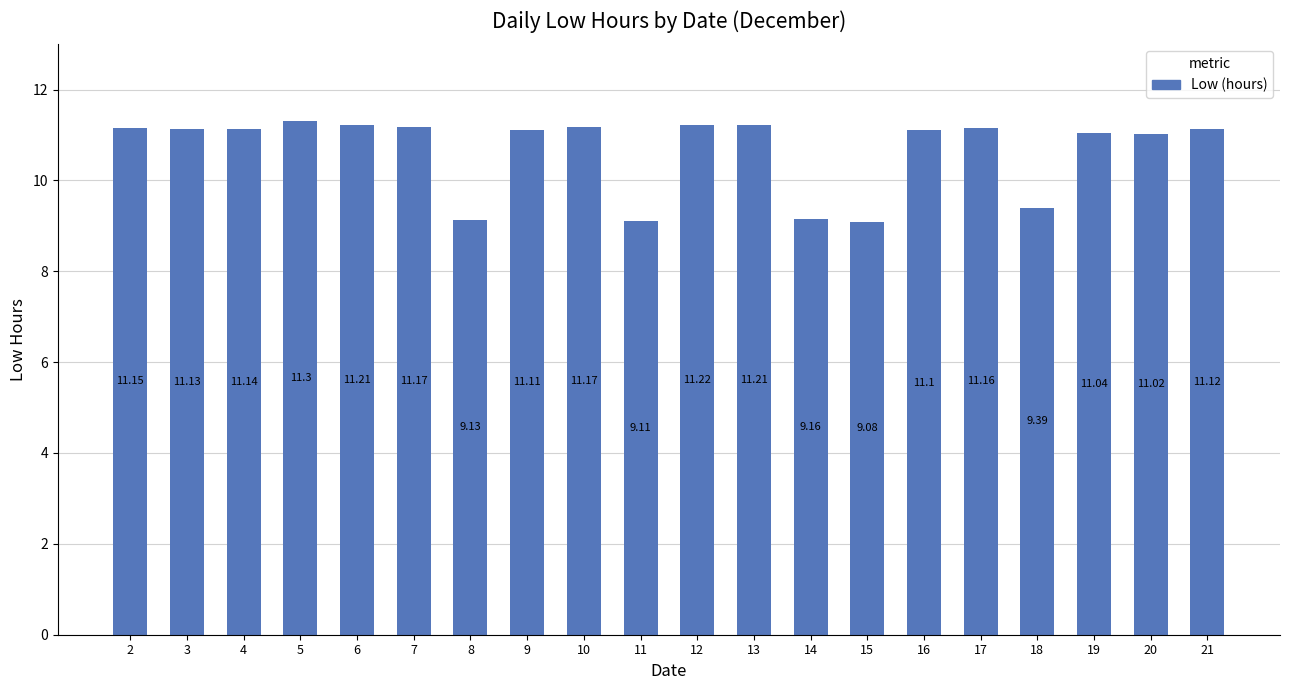

What is the change in value from 14 to 16?

+1.9